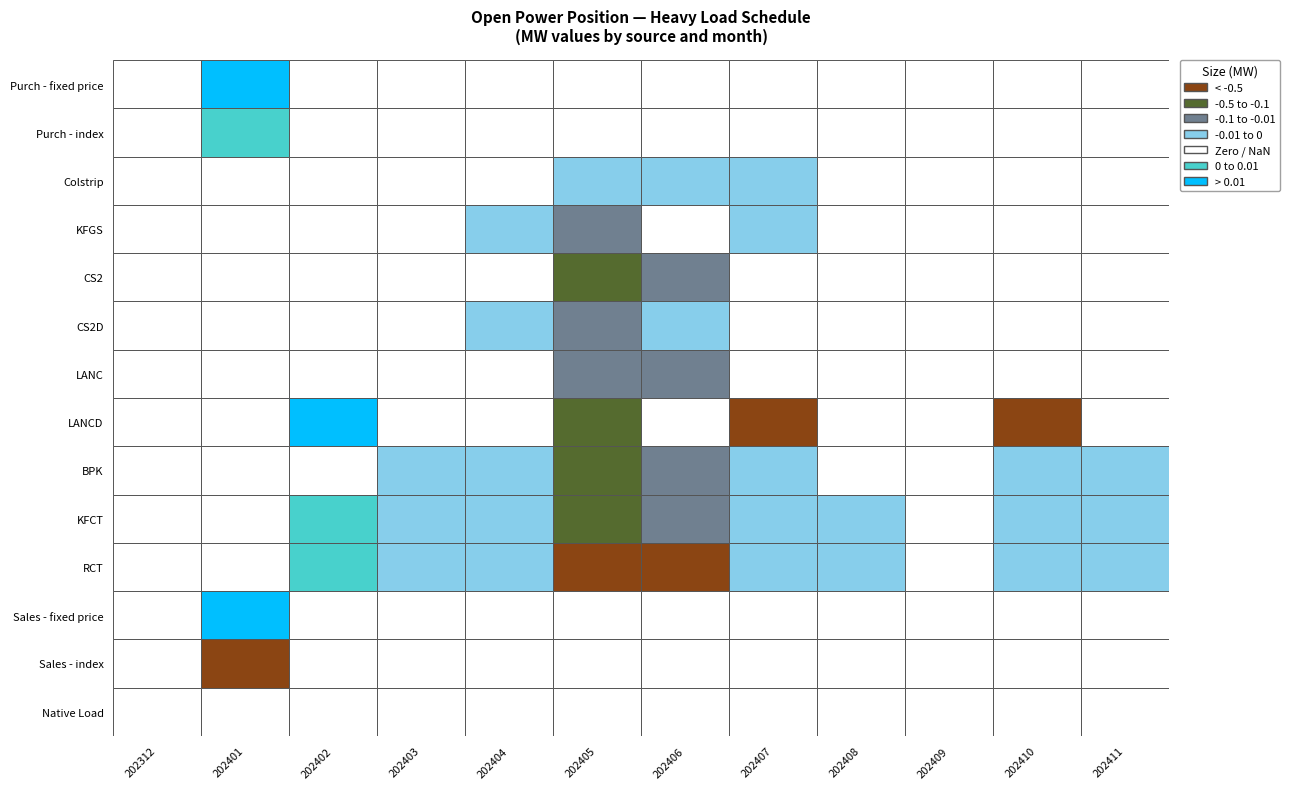

What is the lowest value of the KFCT series?

-0.2